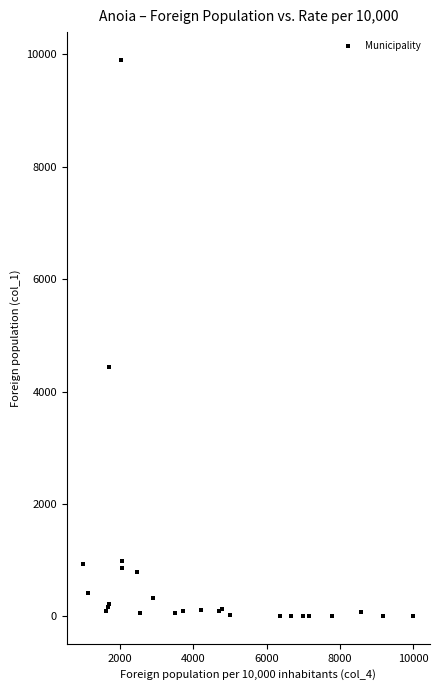

What Y value in the scatter plot is closest to 4953?

4430